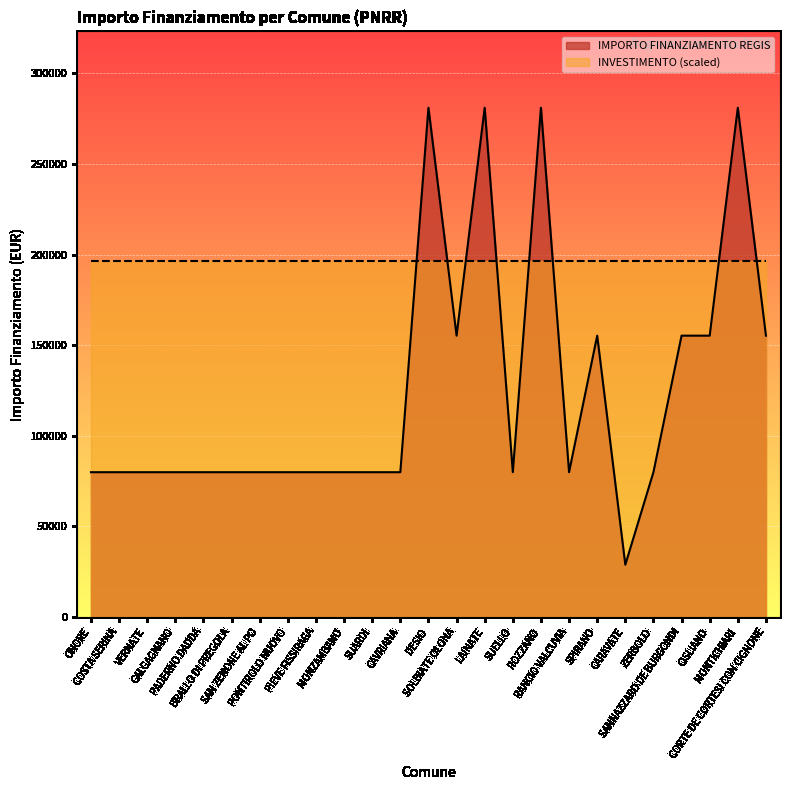

How many interior local peaks (higher than both neighbors) does the data have?

5